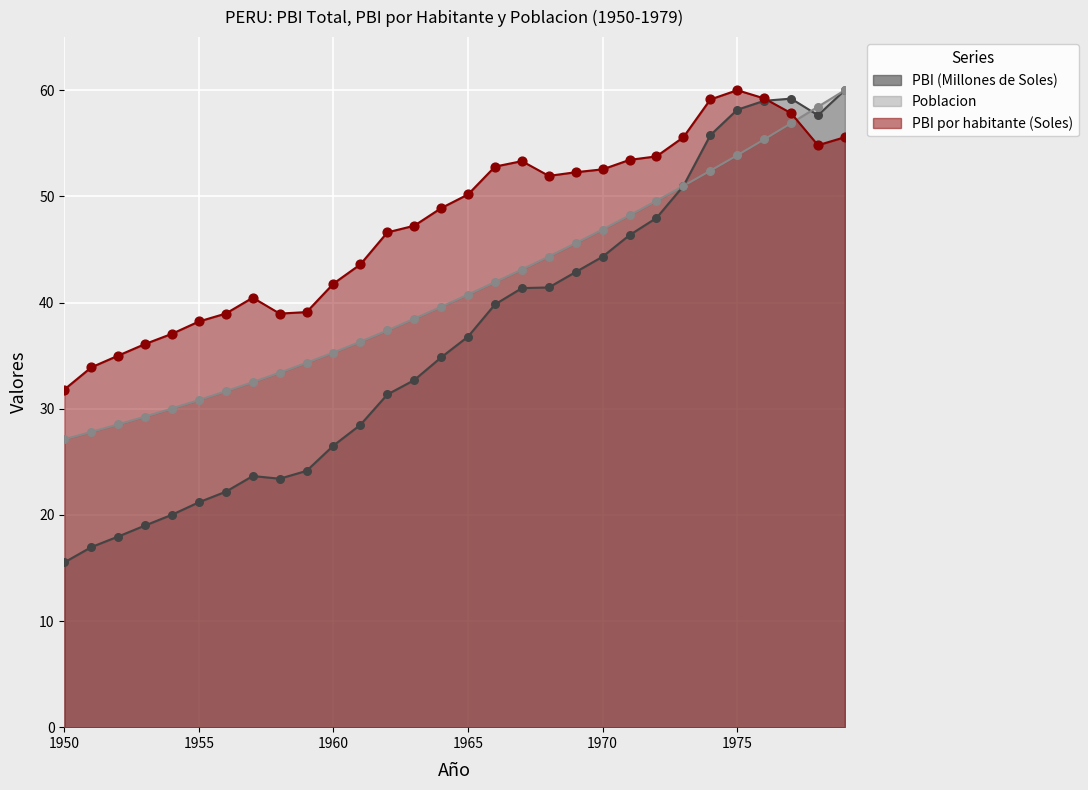

Which series contains the highest Y value?

PBI (Millones de Soles)